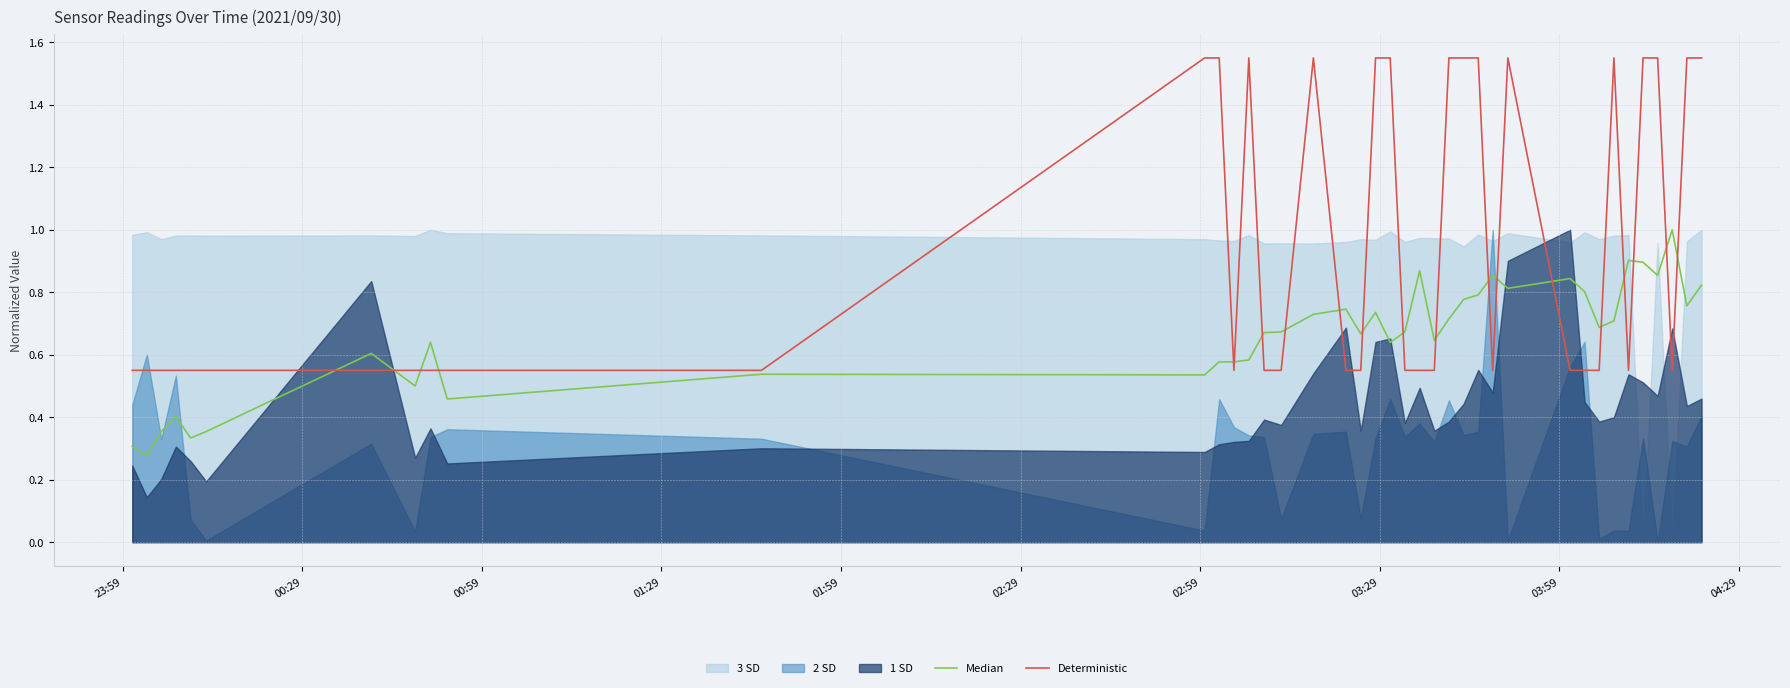

Which series ends up on top after the final intersection of Deterministic and Median?

Deterministic